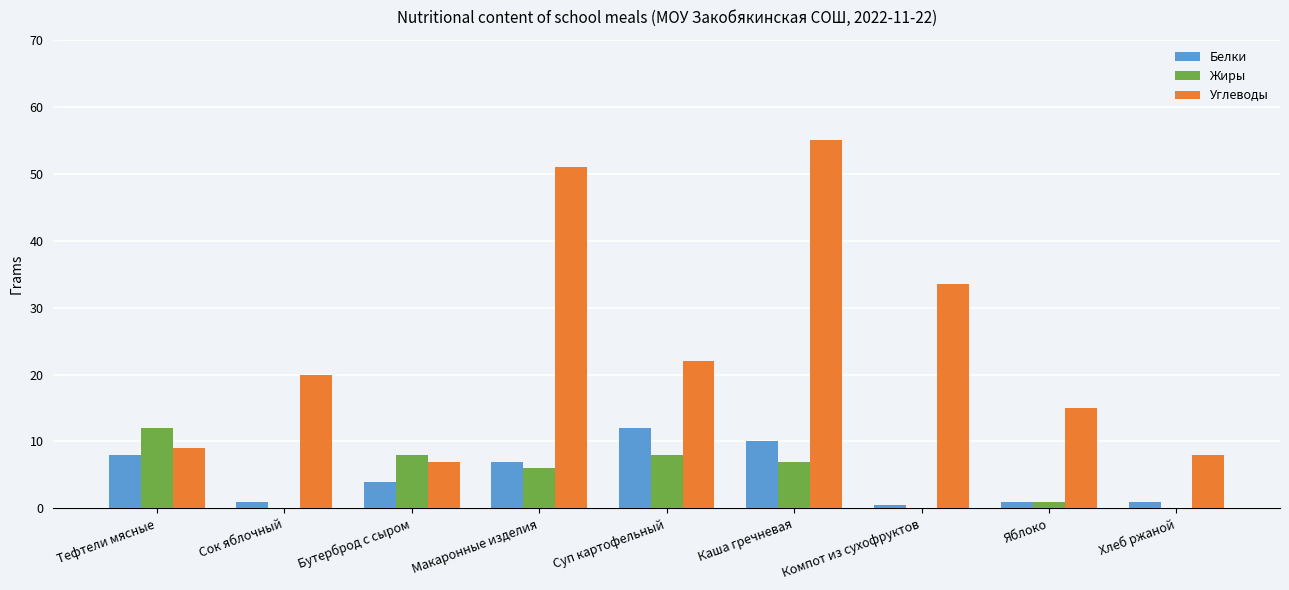

What is the sum of all Белки values?

44.5